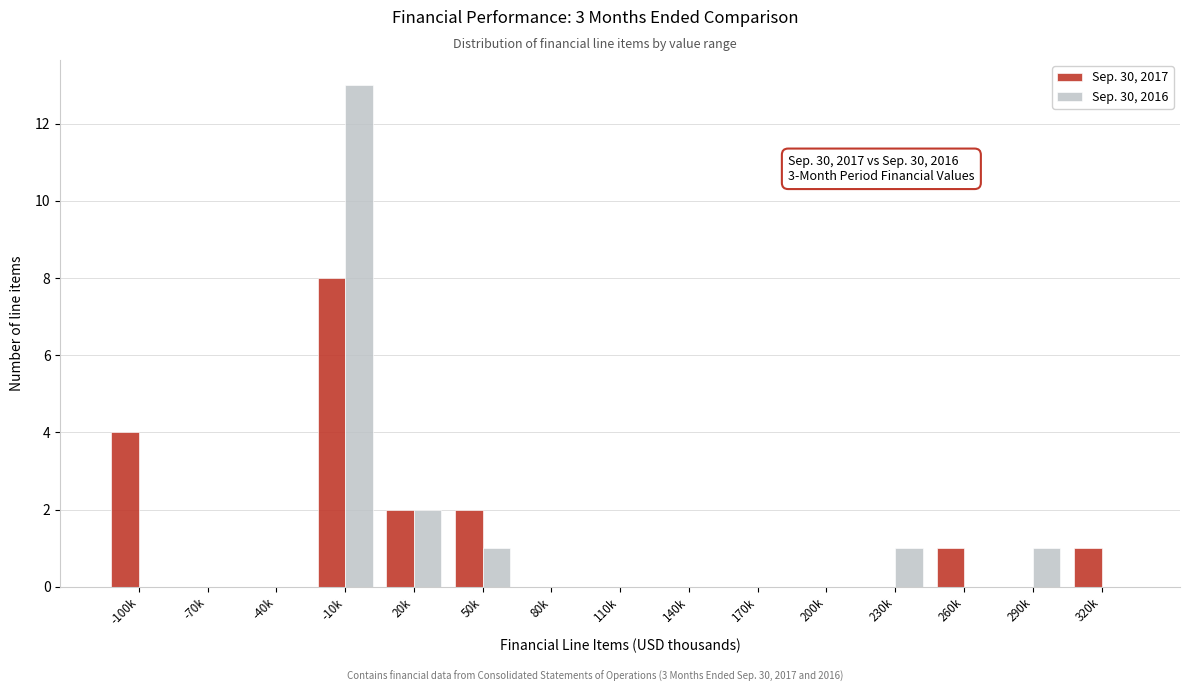

Reading left to right, what are all the values shown in this chart?

Sep. 30, 2017: -100k=4	-70k=0	-40k=0	-10k=8	20k=2	50k=2	80k=0	110k=0	140k=0	170k=0	200k=0	230k=0	260k=1	290k=0	320k=1
Sep. 30, 2016: -100k=0	-70k=0	-40k=0	-10k=13	20k=2	50k=1	80k=0	110k=0	140k=0	170k=0	200k=0	230k=1	260k=0	290k=1	320k=0